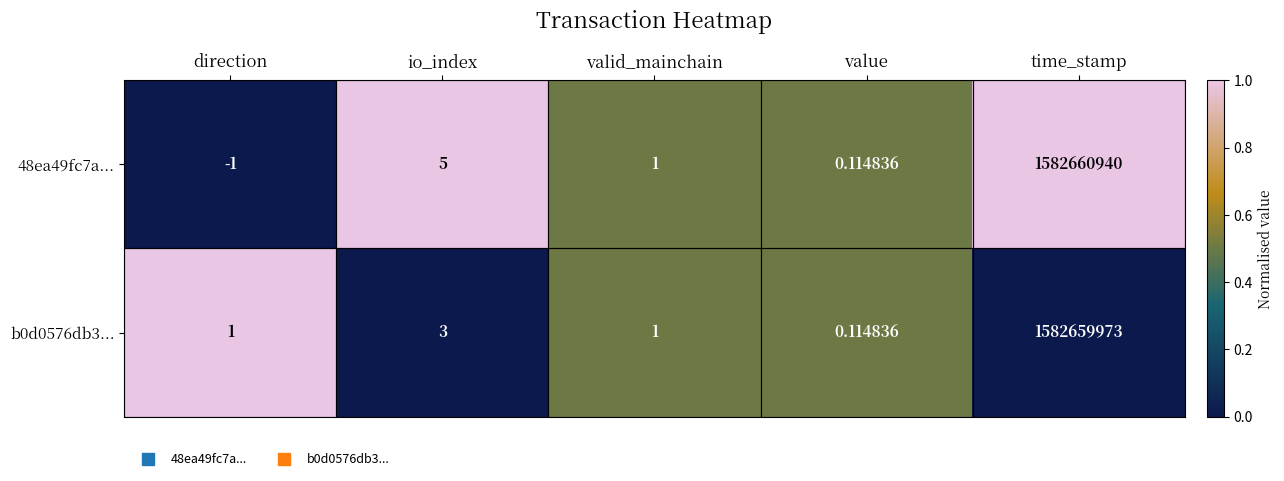

How many data points does each series have?

5